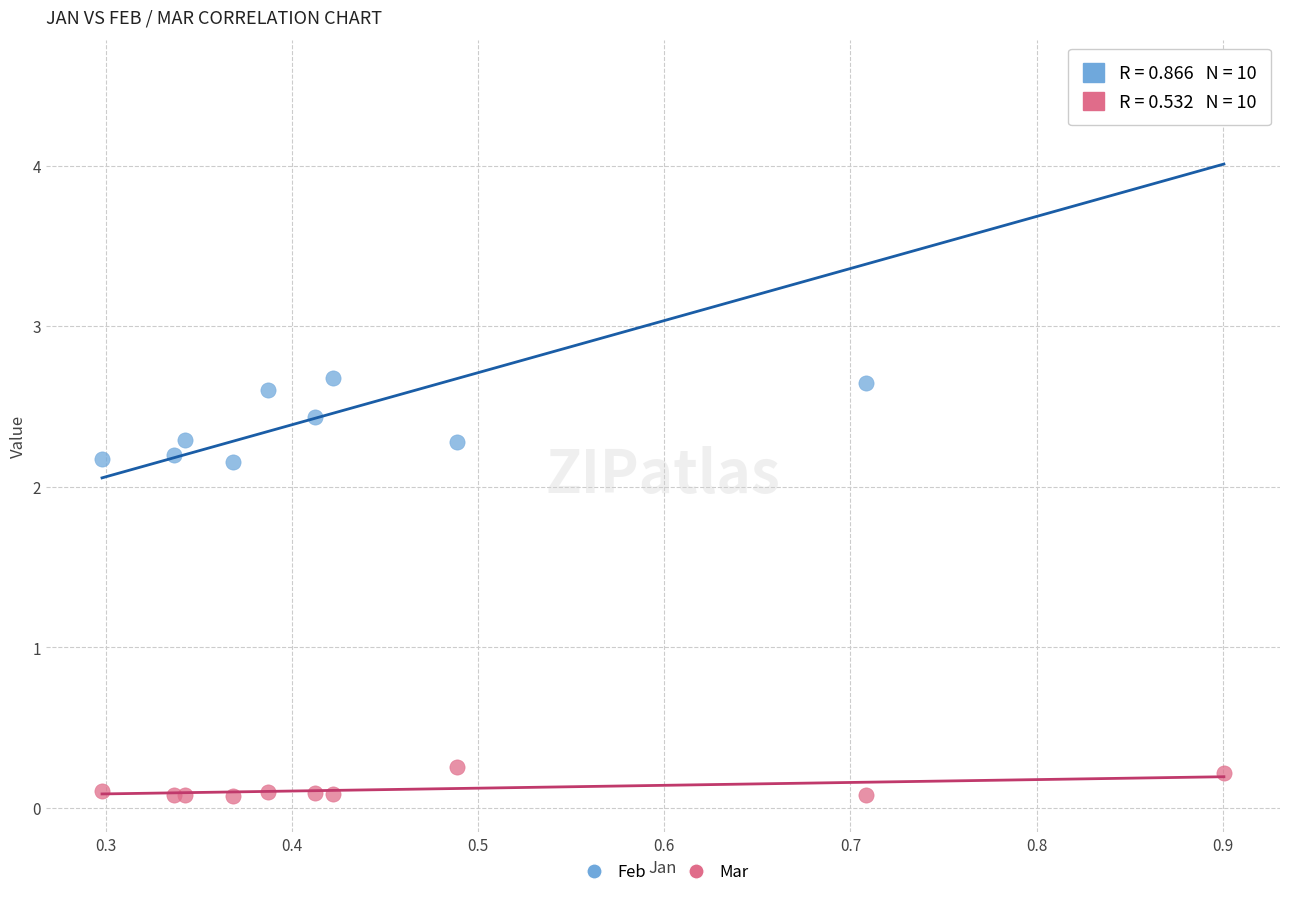

What is the X range (max minus min) for the scatter plot?

0.6